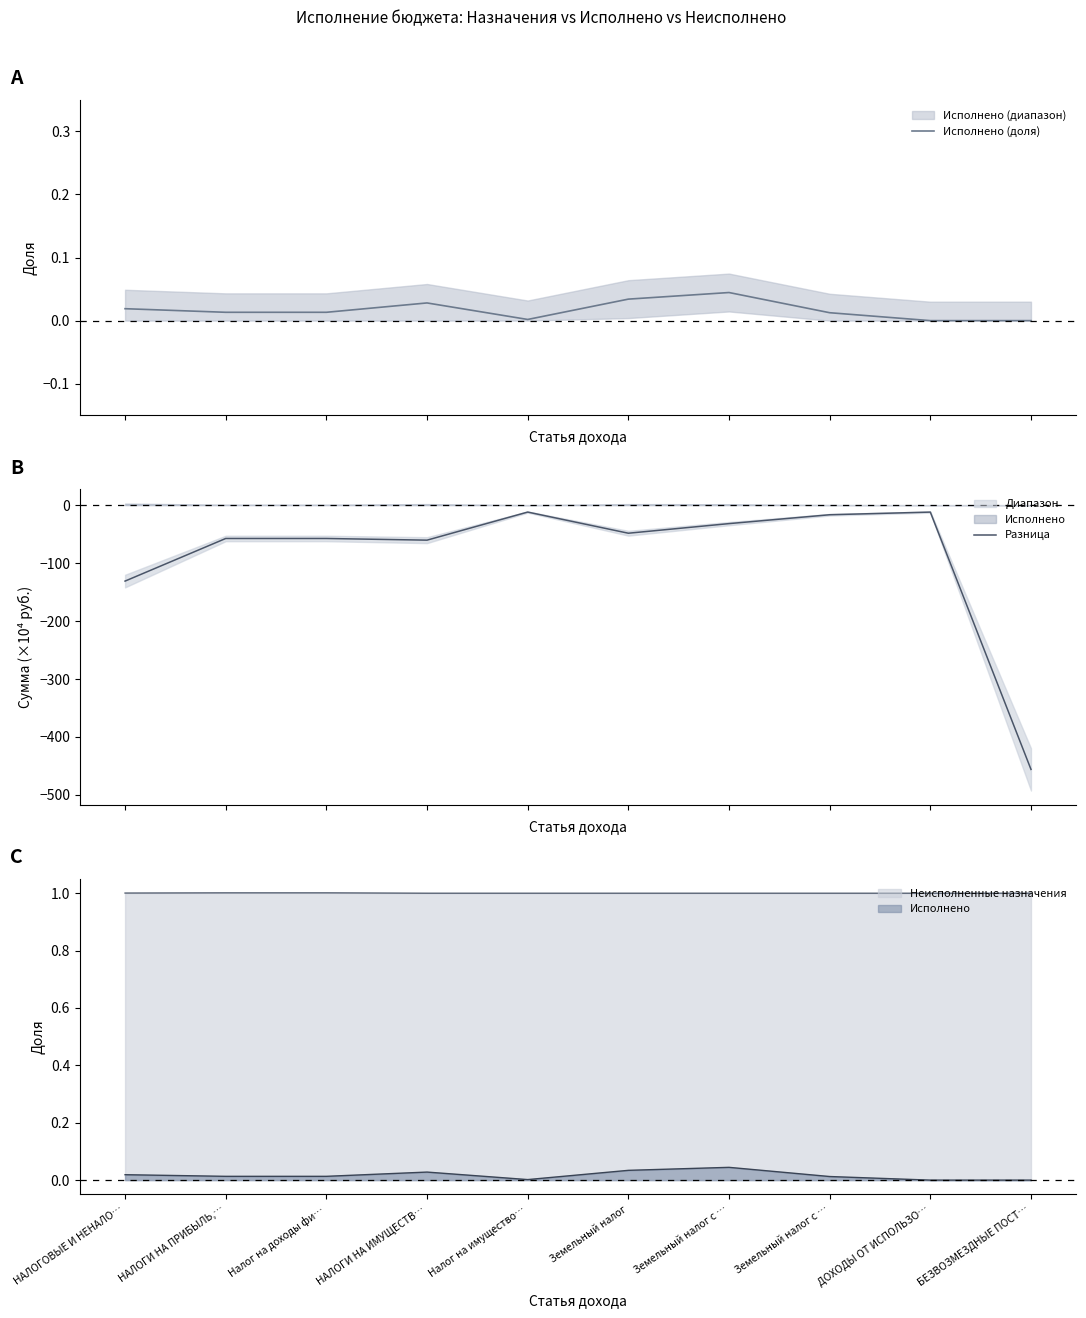

Is the value of Разница at НАЛОГОВЫЕ И НЕНАЛО… greater than the value of Исполнено (доля) at Налог на имущество…?

No